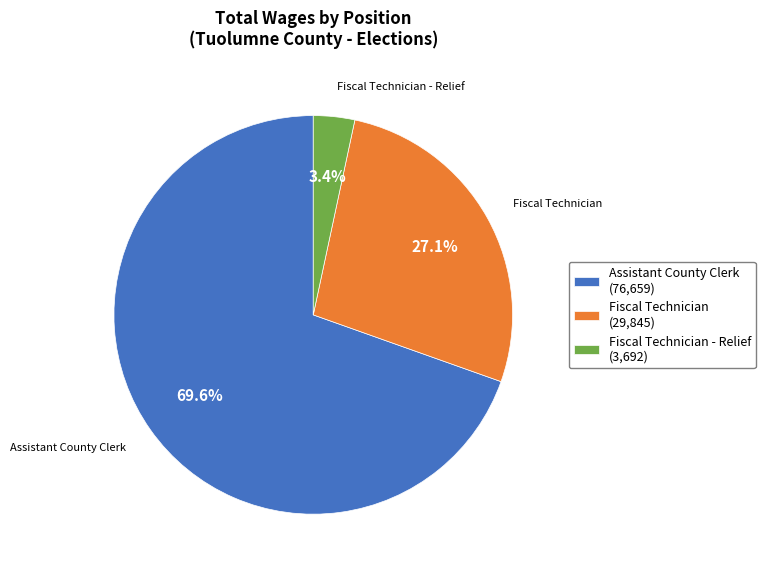

Is there a majority slice in this chart?

Yes